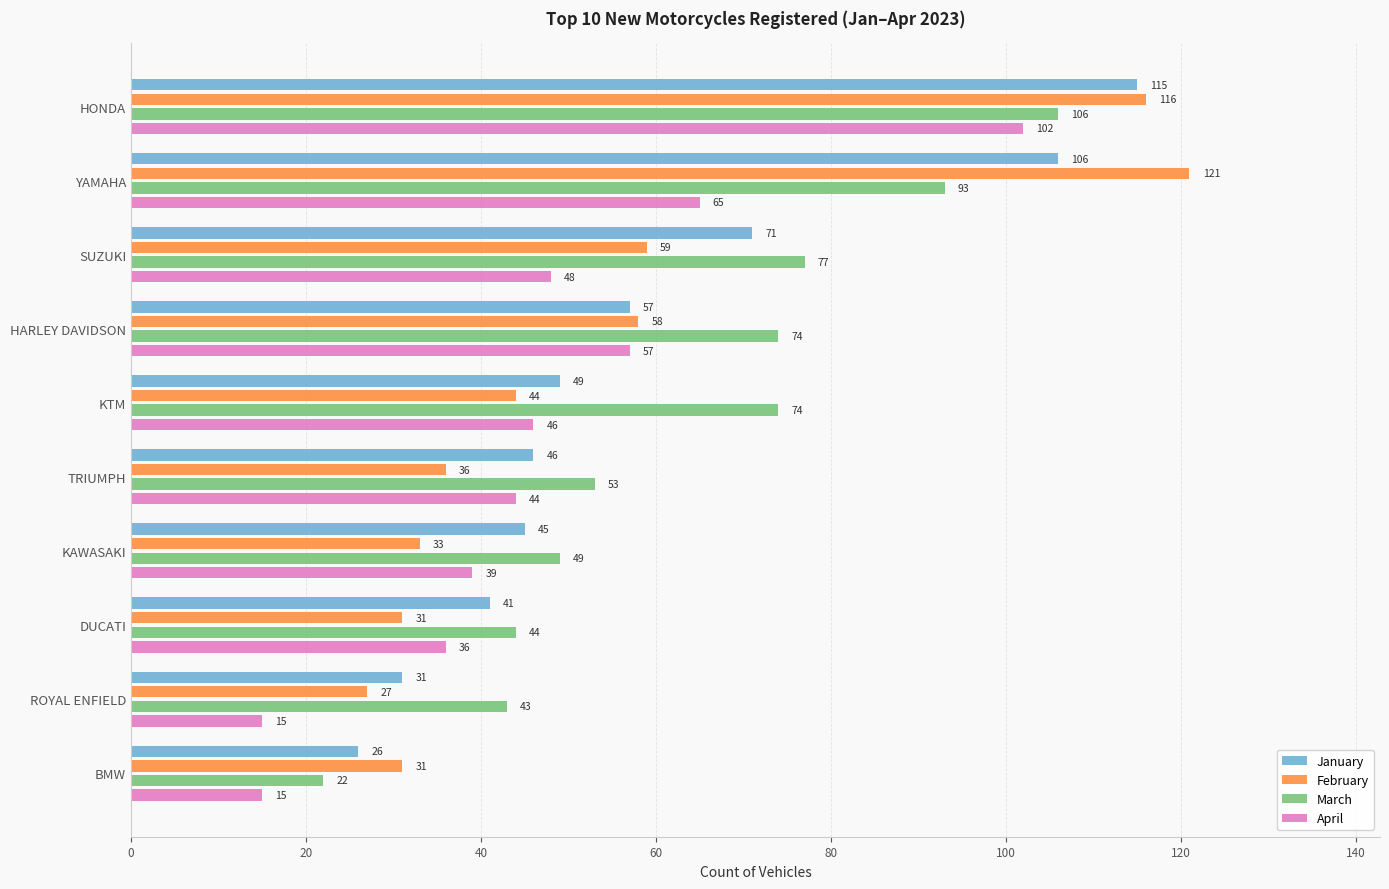

At how many categories does at least one series exceed 29?

10